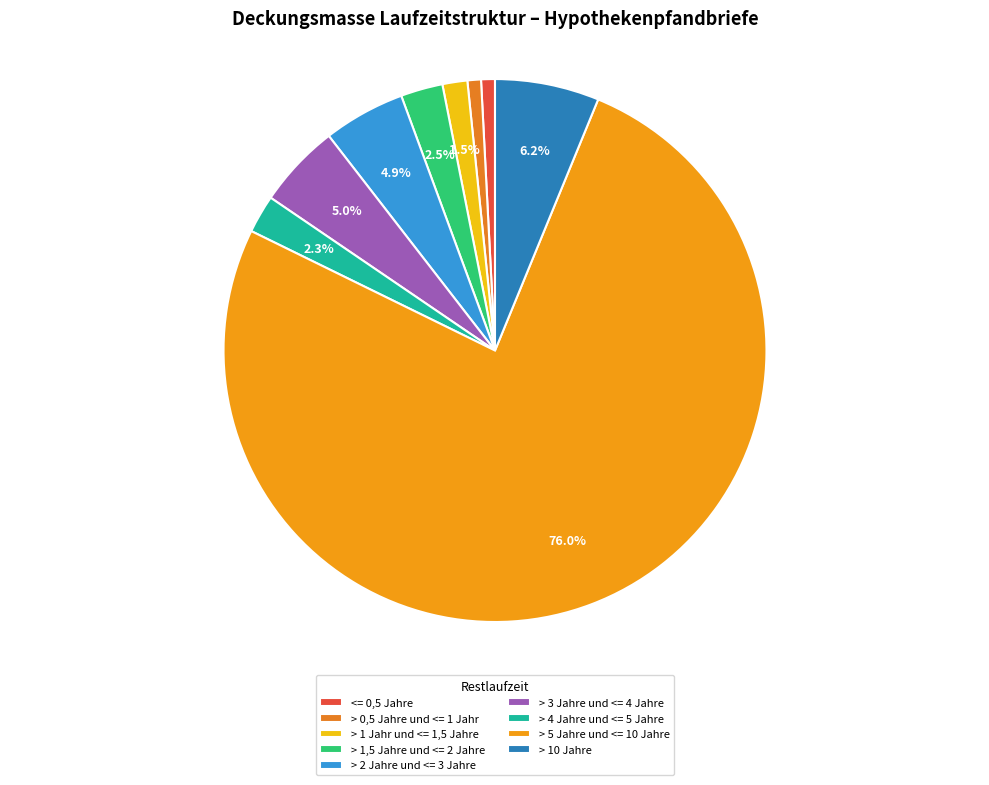

Count the number of slices in the pie.

9